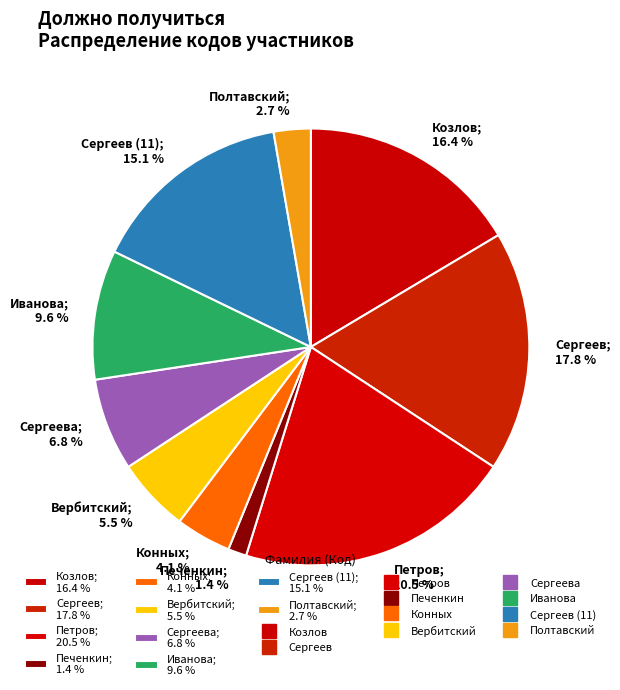

Which category has the smallest portion of the pie?

Печенкин; 1.4 %